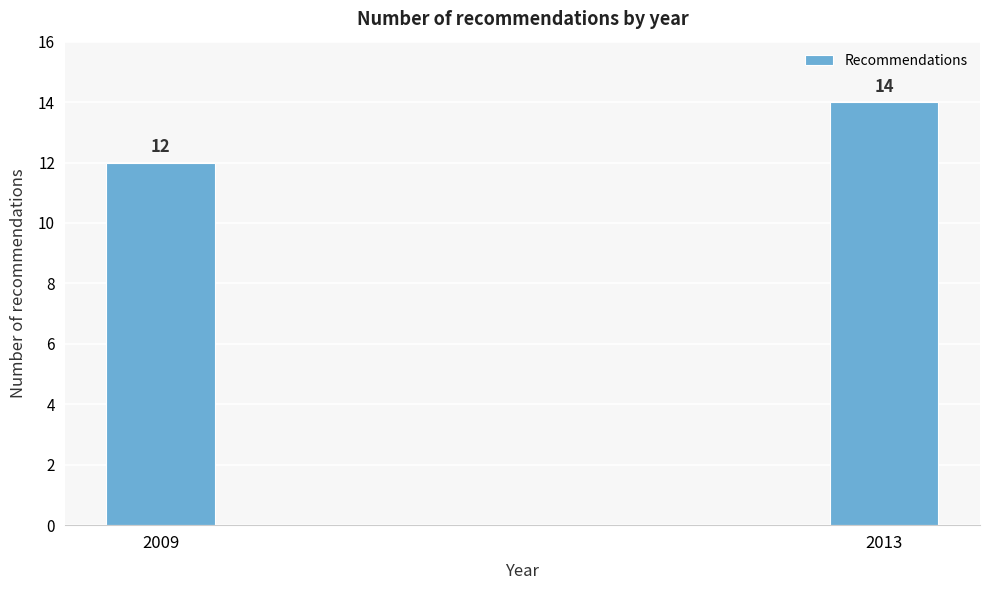

Reading right to left, list all the values displayed in this chart.

14	12